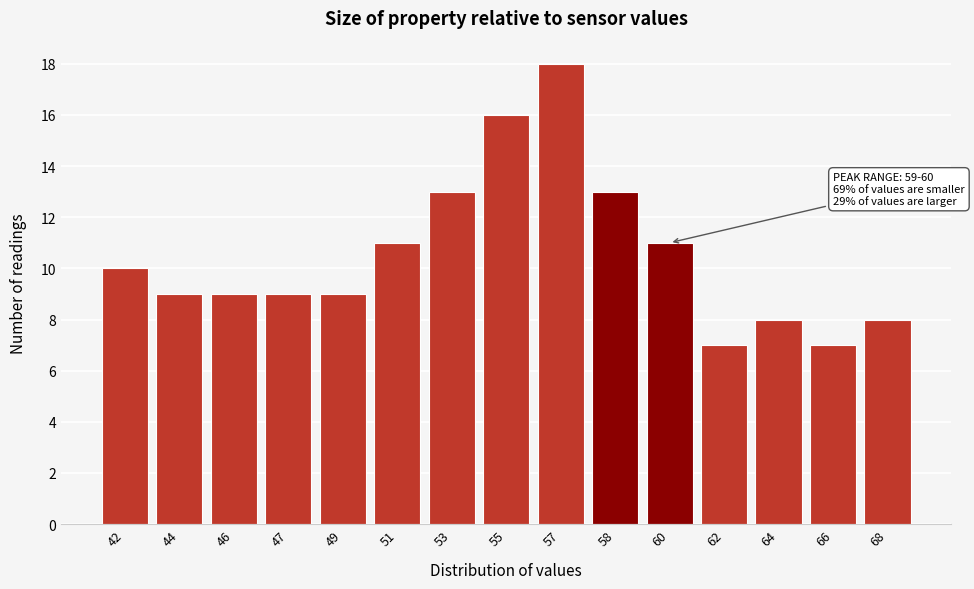

Reading left to right, list all the values displayed in this chart.

10	9	9	9	9	11	13	16	18	13	11	7	8	7	8